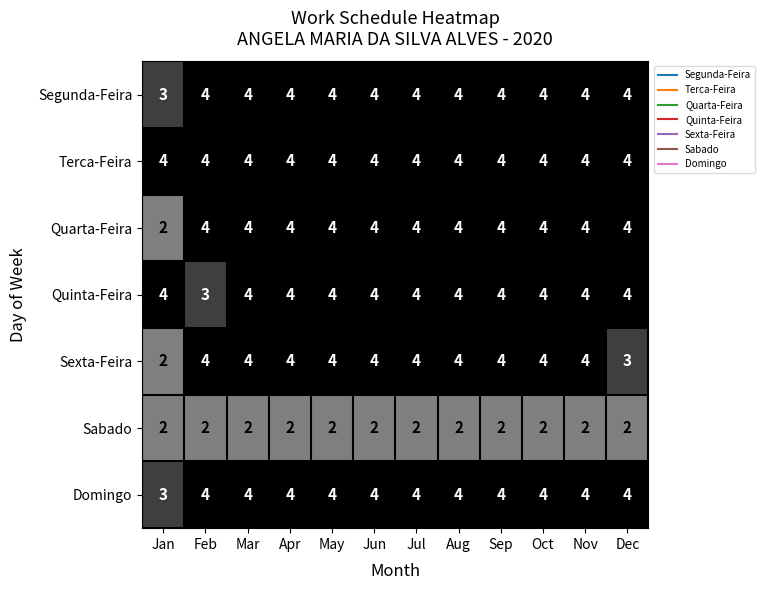

True or false: Quinta-Feira has a value of 3 at Jul.

False